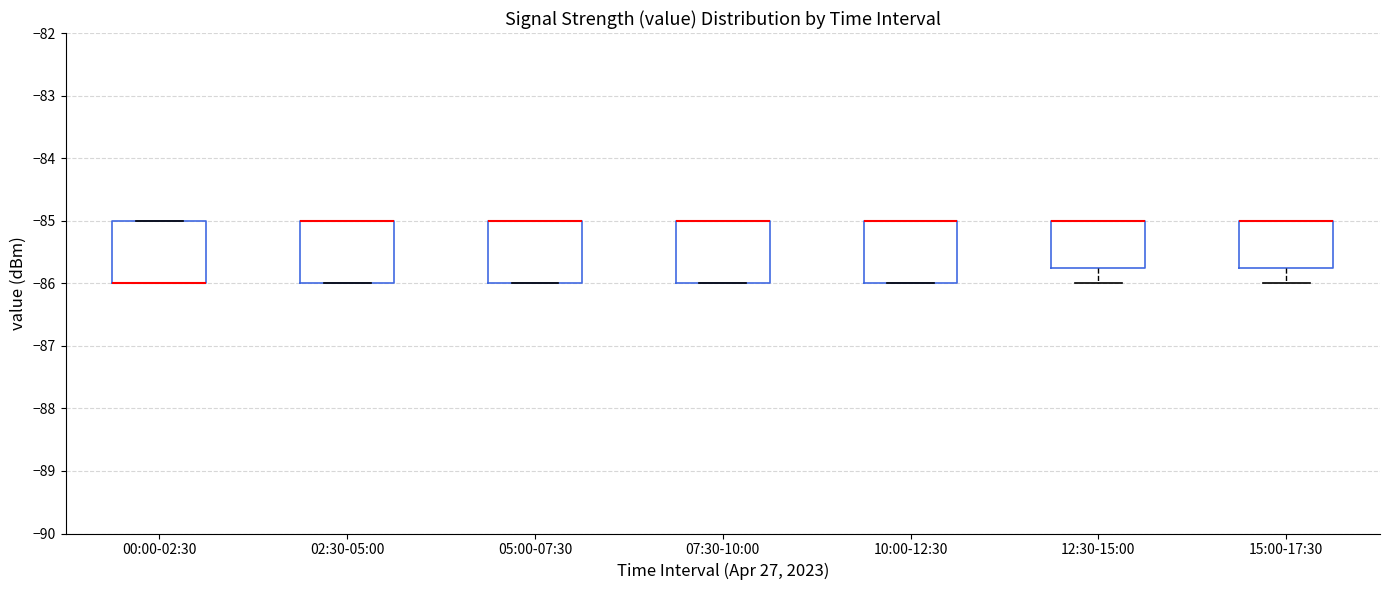

Reading left to right, read every box against the y-axis: the position of its median line, the range the box covers, and the ends of its whiskers. The values are not printed on the chart, so give them approximately, as read against the axis.

00:00-02:30: median -86.0 (drawn on the box's lower edge), box -86.0 to -85.0, whiskers -86.0 to -85.0
02:30-05:00: median -85.0 (drawn on the box's upper edge), box -86.0 to -85.0, whiskers -86.0 to -85.0
05:00-07:30: median -85.0 (drawn on the box's upper edge), box -86.0 to -85.0, whiskers -86.0 to -85.0
07:30-10:00: median -85.0 (drawn on the box's upper edge), box -86.0 to -85.0, whiskers -86.0 to -85.0
10:00-12:30: median -85.0 (drawn on the box's upper edge), box -86.0 to -85.0, whiskers -86.0 to -85.0
12:30-15:00: median -85.0 (drawn on the box's upper edge), box -85.7 to -85.0, whiskers -86.0 to -85.0
15:00-17:30: median -85.0 (drawn on the box's upper edge), box -85.7 to -85.0, whiskers -86.0 to -85.0